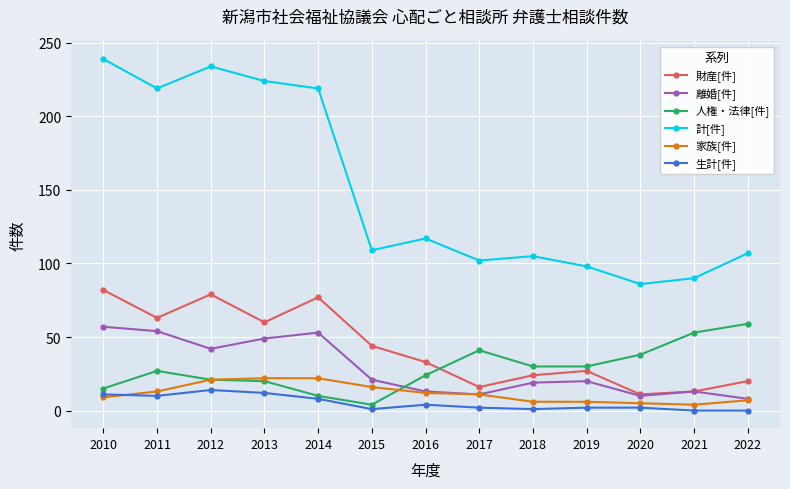

Which series changed the most between 2012 and 2018?

計[件]